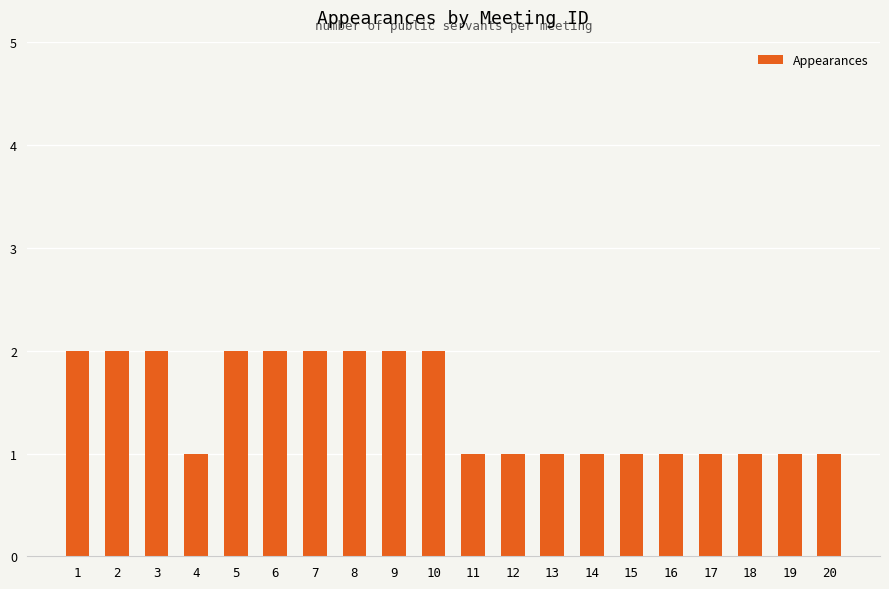

Count the number of data series in this chart.

1